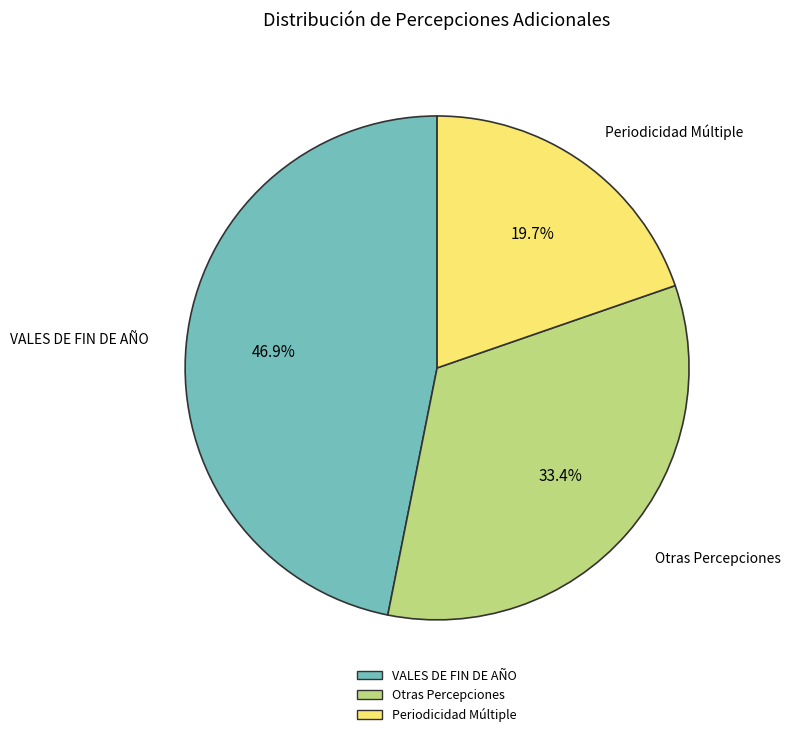

Is there any slice that represents more than half of the pie?

No